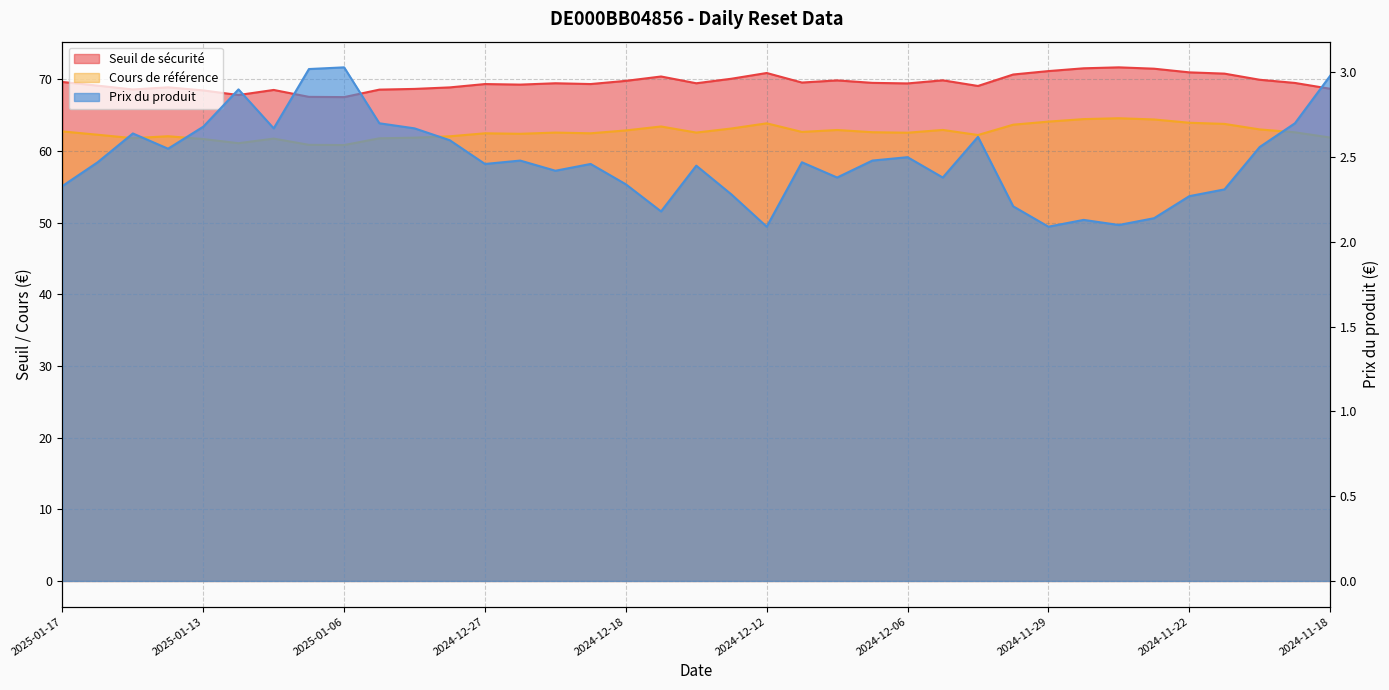

Rank the series by their maximum value, from lowest to highest.

Prix du produit, Cours de référence, Seuil de sécurité